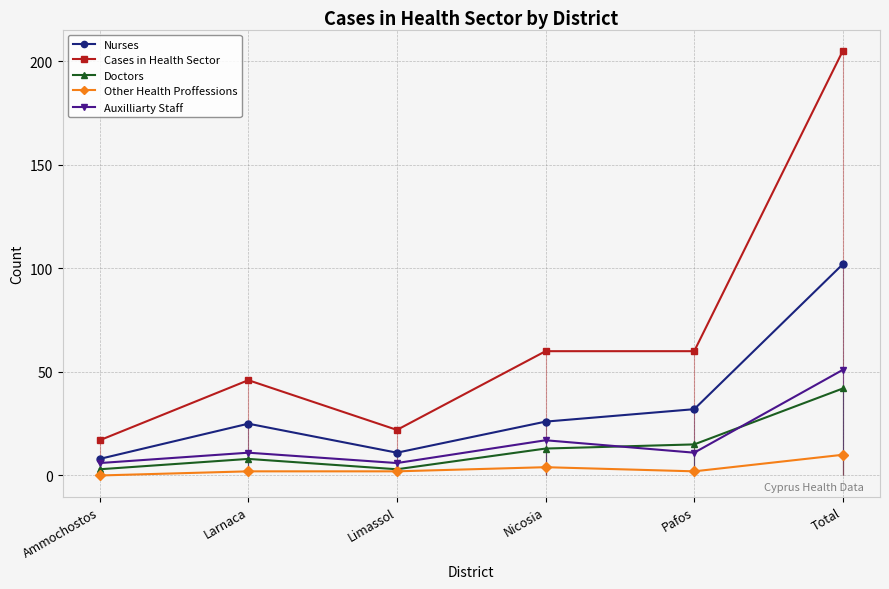

True or false: Nurses has a value of 160 at Total.

False